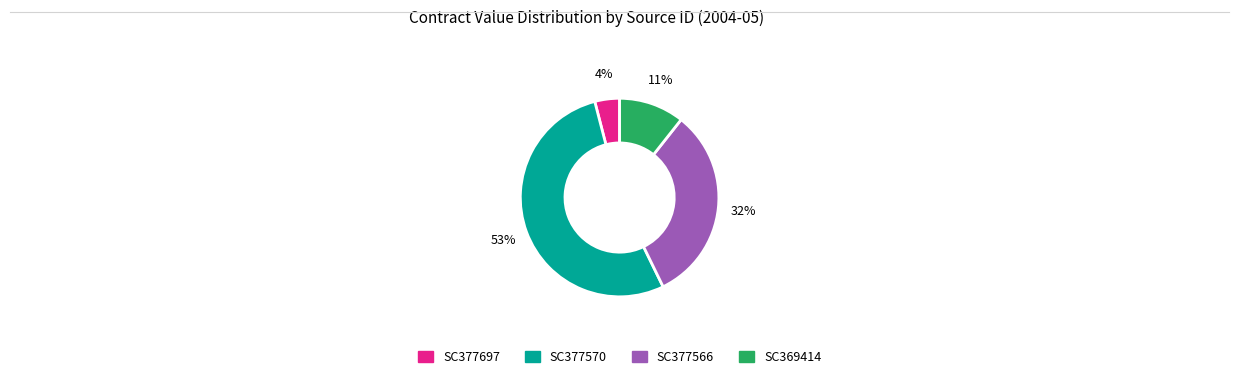

Does SC377566 account for over 50% of the chart?

No